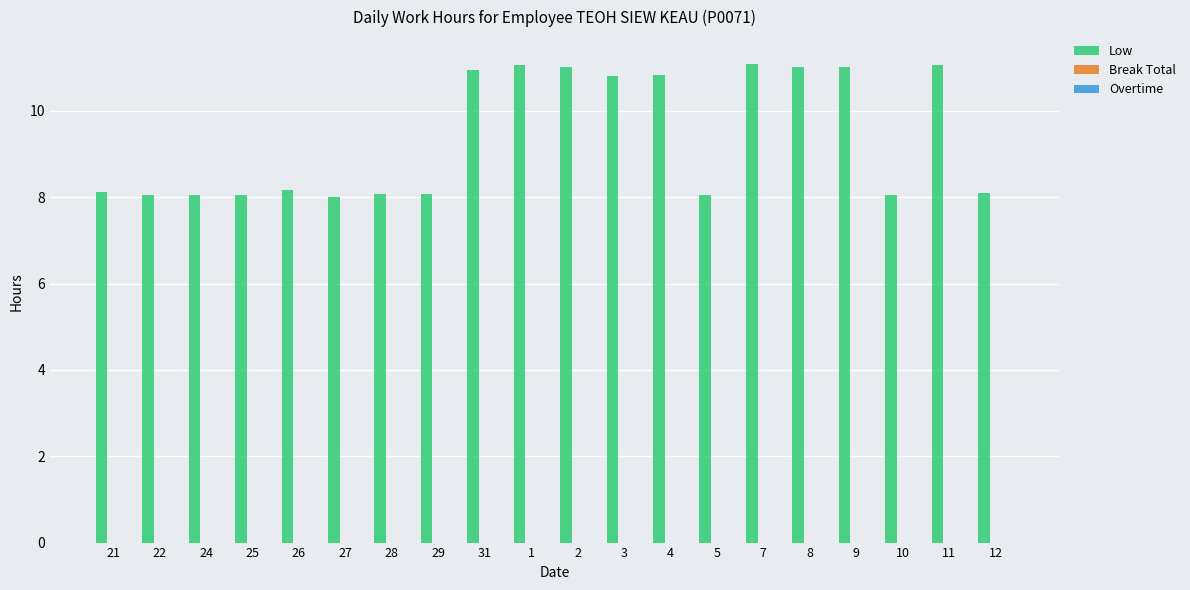

Between 7 and 29, which is larger?

7